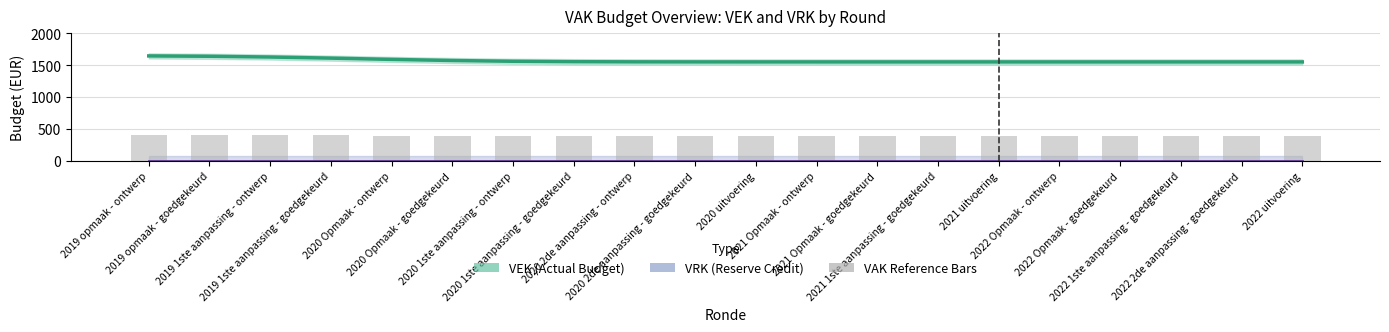

Between 2020 1ste aanpassing - goedgekeurd and 2022 Opmaak - goedgekeurd, which series saw the biggest shift?

VEK (Actual Budget)